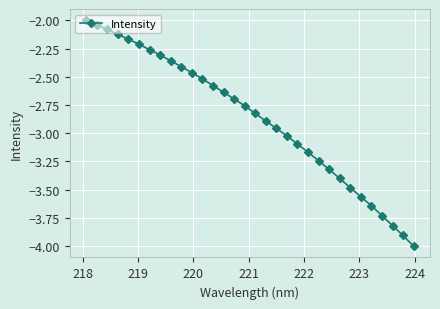

What is the difference between the maximum and minimum values?

2.0